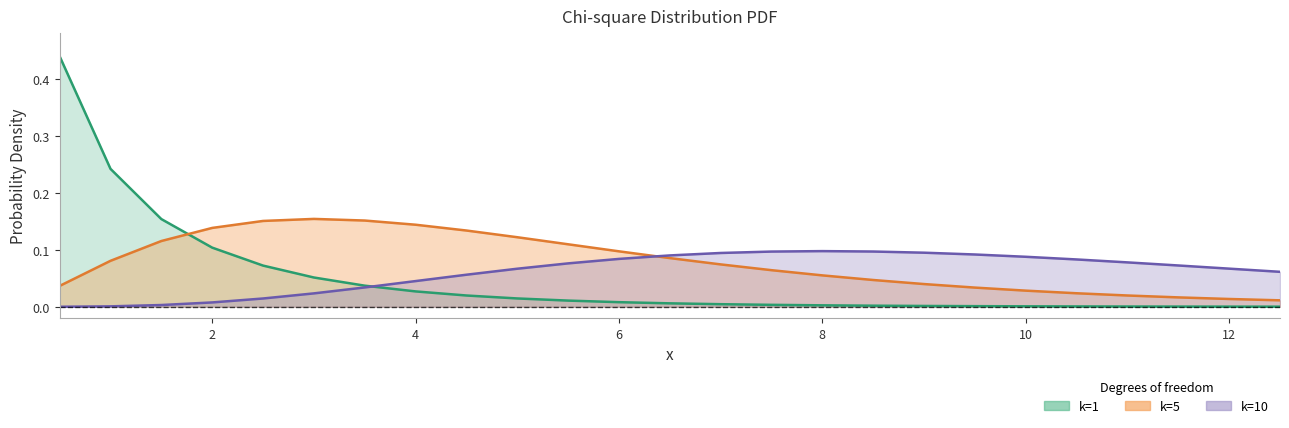

Is it true that k=1 equals 0.0 at 7.5?

False